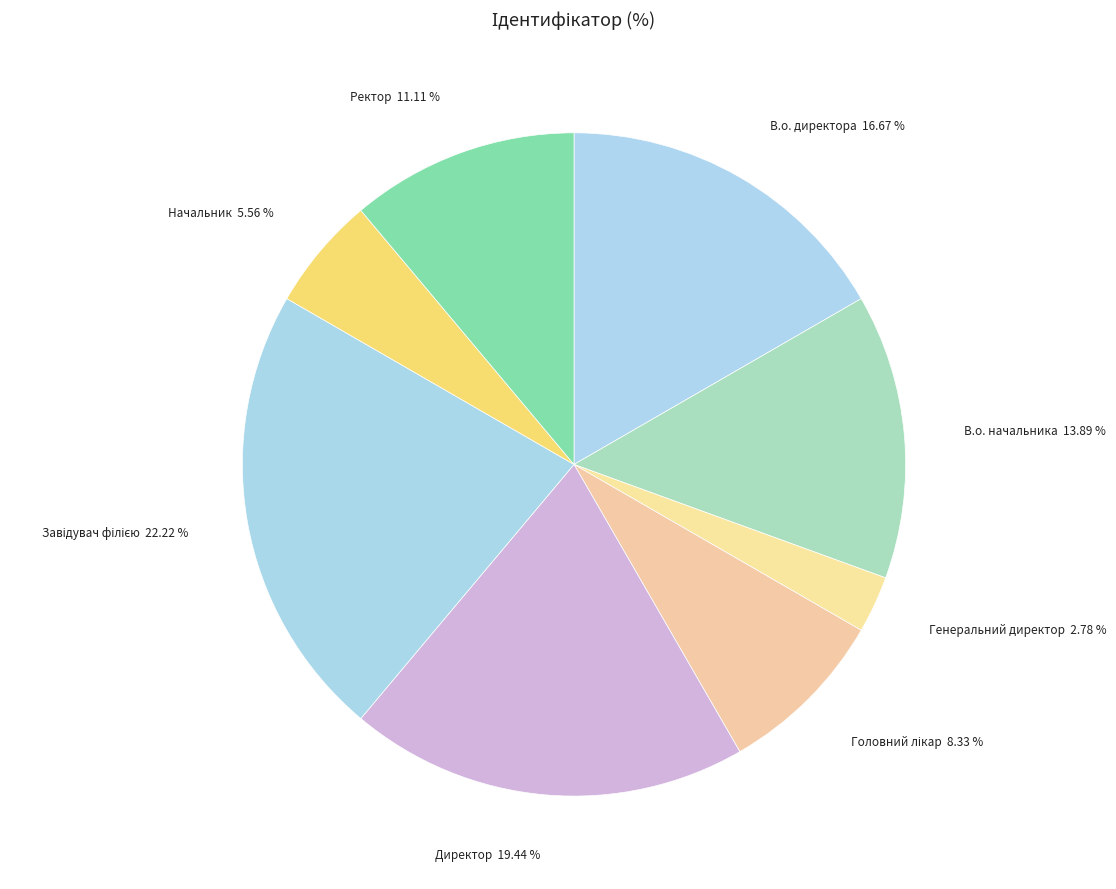

Which has a higher value, Ректор or Директор?

Директор